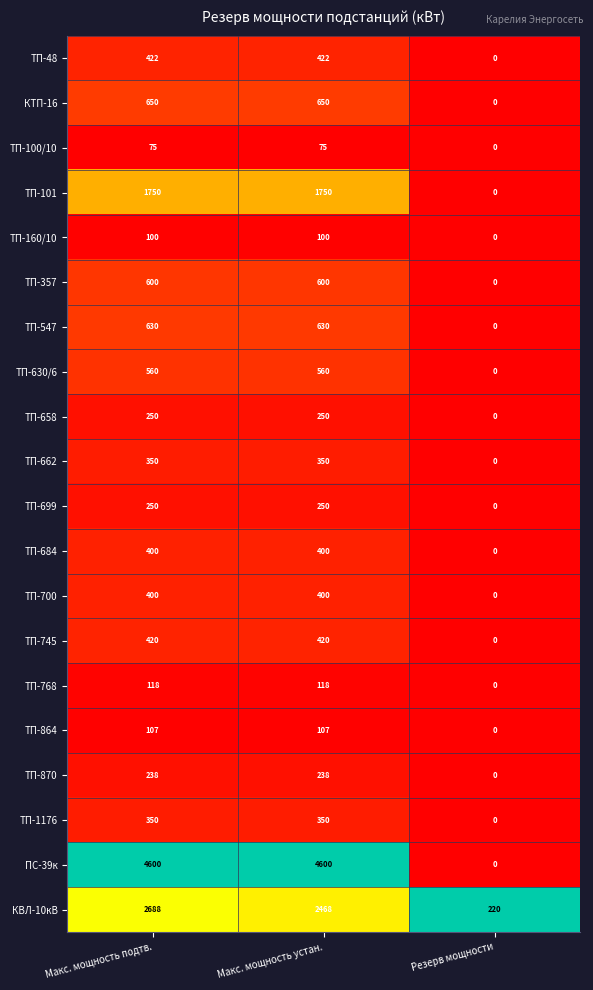

Which category has the lowest value in the ТП-547 series?

Резерв мощности